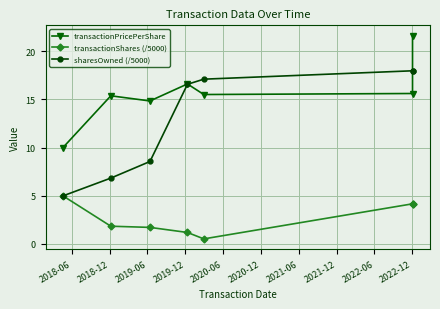

At which category does transactionShares (/5000) reach its first local valley?

2020-06